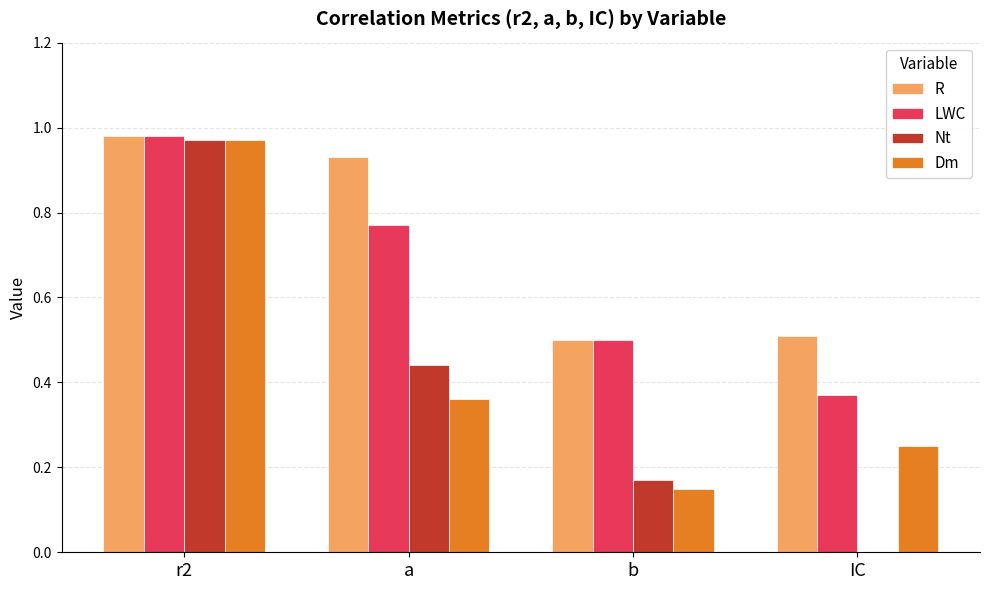

Which series has the largest total across all categories?

R